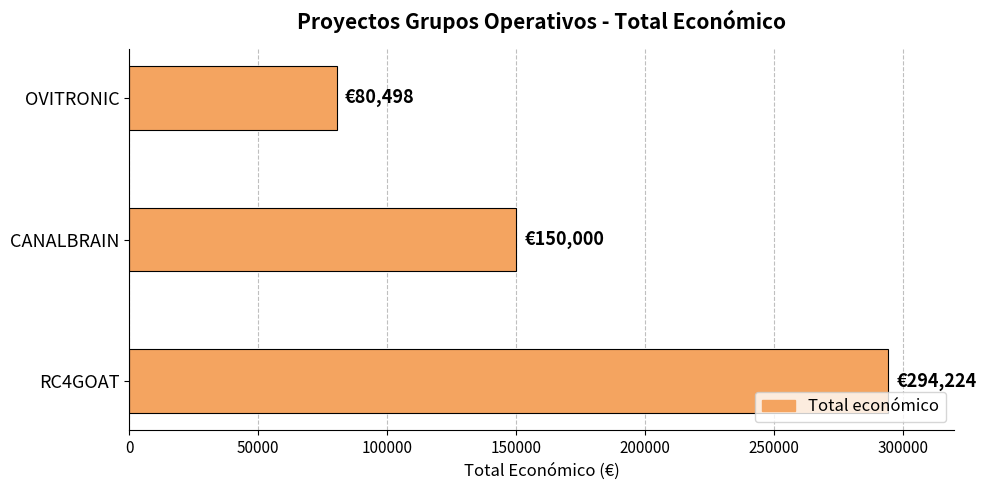

List the labels in order of value, largest first.

RC4GOAT, CANALBRAIN, OVITRONIC